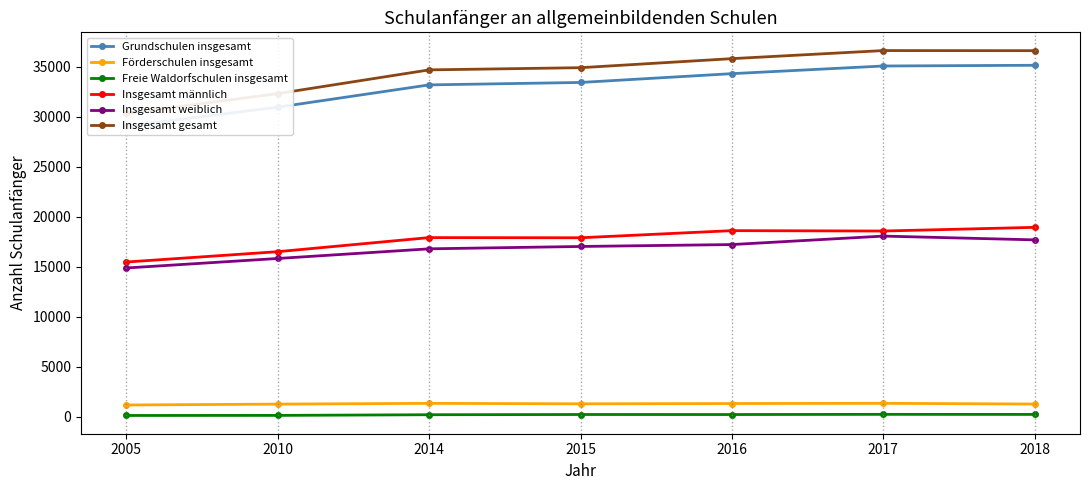

The value of Insgesamt männlich at 2014 is 7538. True or false?

False